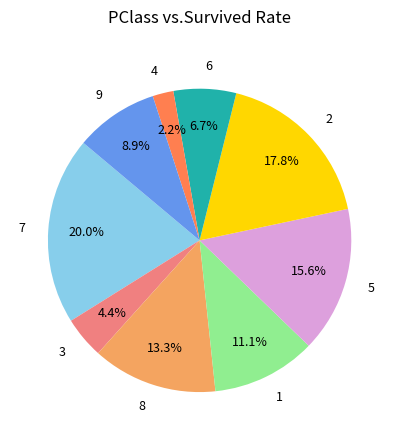

Rank the categories by value from lowest to highest.

4, 3, 6, 9, 1, 8, 5, 2, 7